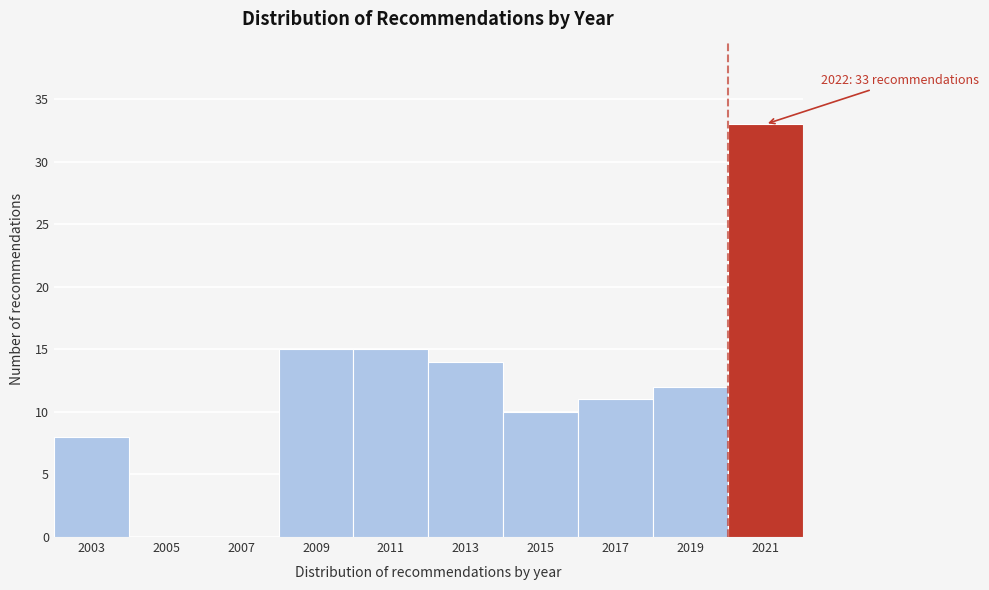

Reading left to right, what are all the values shown in this chart?

2003=8	2005=0	2007=0	2009=15	2011=15	2013=14	2015=10	2017=11	2019=12	2021=33